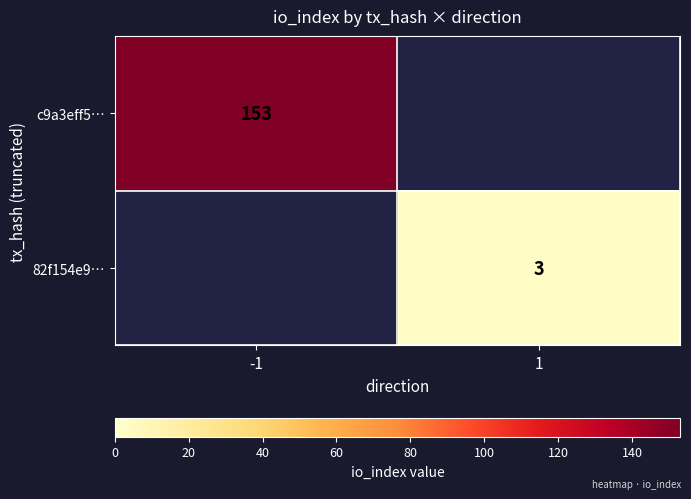

What is the difference between the highest and lowest values at -1?

153